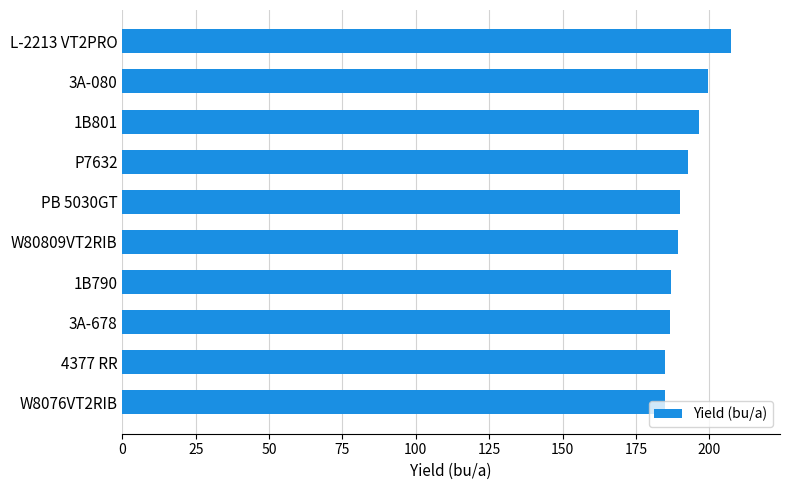

Between 1B801 and L-2213 VT2PRO, which is larger?

L-2213 VT2PRO